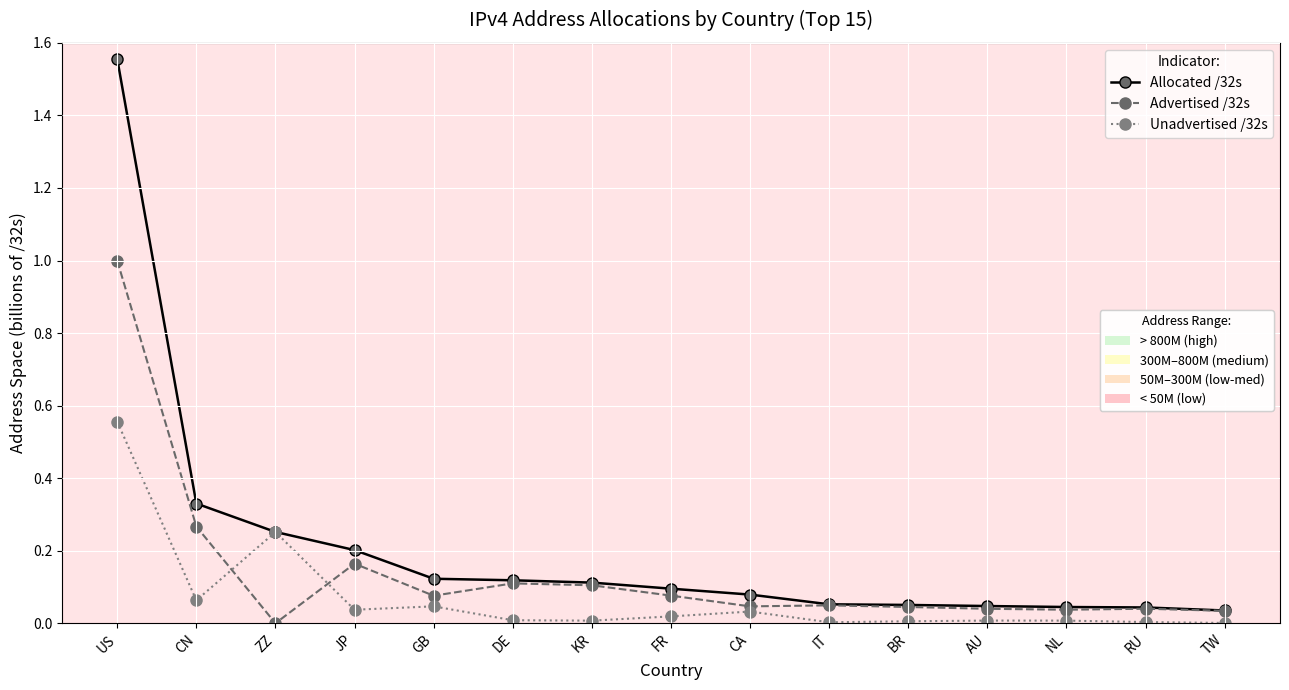

At which category is the sum across all series the highest?

US